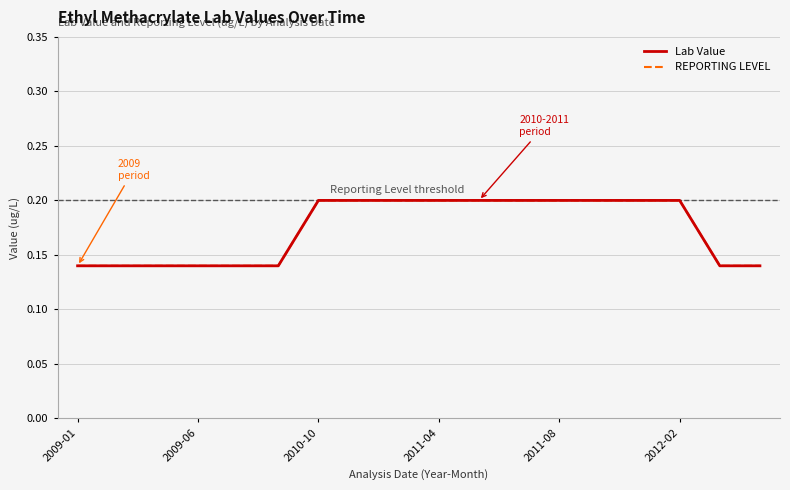

What is the difference between the second highest and second lowest values in the Lab Value series?

0.1